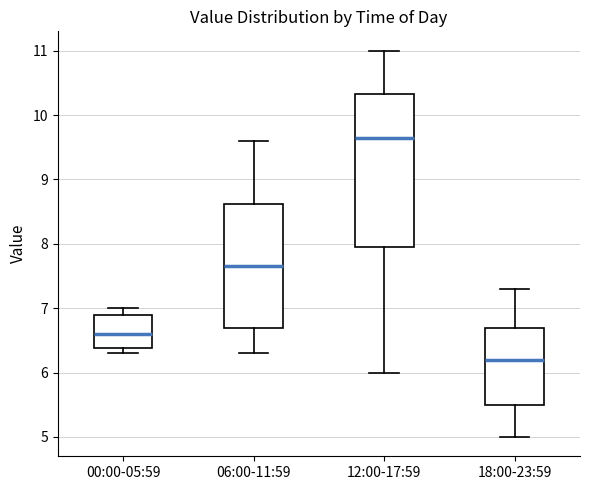

Reading left to right, read every box against the y-axis: the position of its median line, the range the box covers, and the ends of its whiskers. The values are not printed on the chart, so give them approximately, as read against the axis.

00:00-05:59: median 6.6, box 6.4 to 6.9, whiskers 6.3 to 7.0
06:00-11:59: median 7.7, box 6.7 to 8.6, whiskers 6.3 to 9.6
12:00-17:59: median 9.7, box 8.0 to 10.3, whiskers 6.0 to 11.0
18:00-23:59: median 6.2, box 5.5 to 6.7, whiskers 5.0 to 7.3